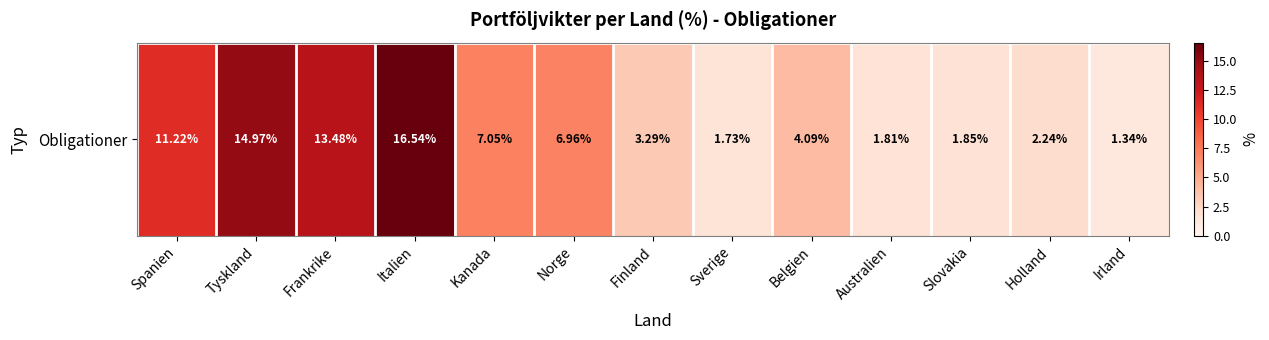

True or false: the data shows 1.9 at Slovakia.

True